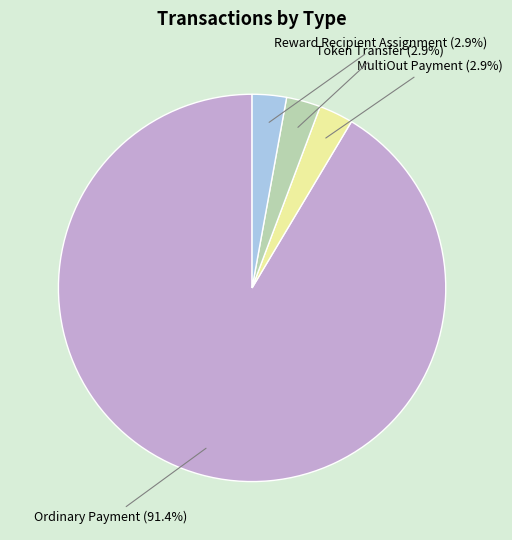

Is there a majority slice in this chart?

Yes